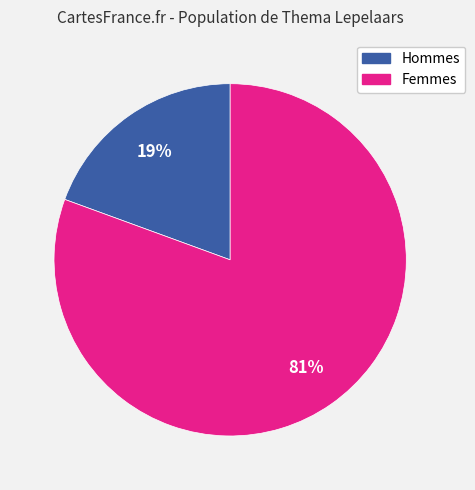

Is there a majority slice in this chart?

Yes